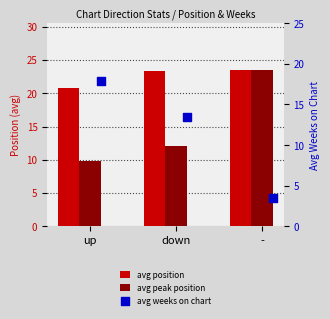

At how many categories does at least one series exceed 18?

3